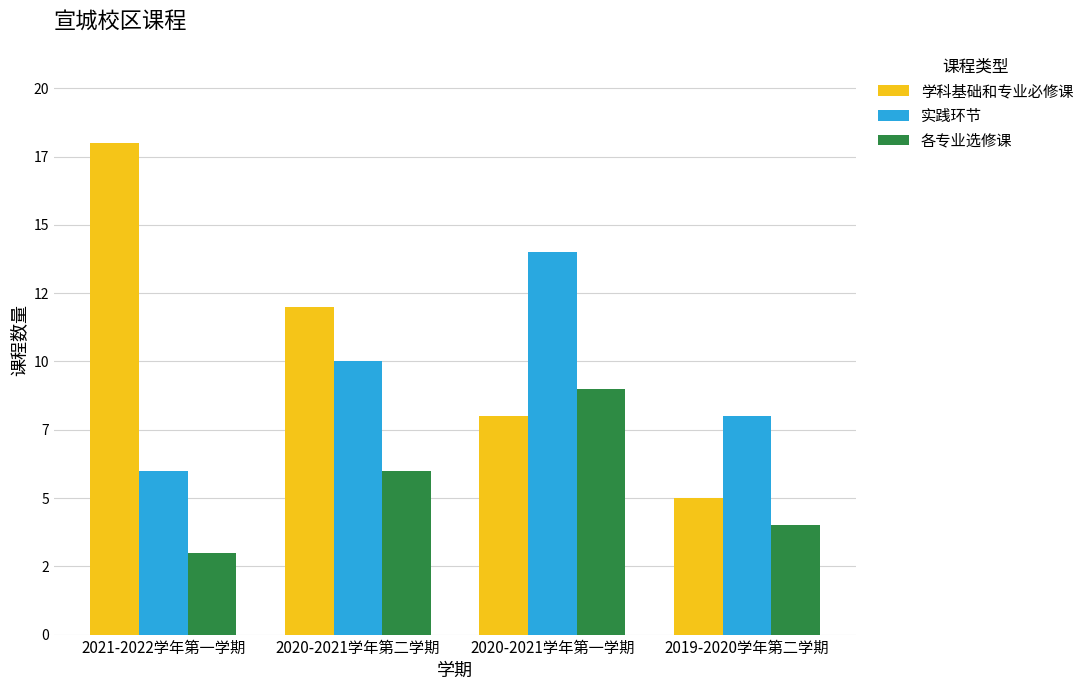

What value does the 各专业选修课 series have at 2021-2022学年第一学期?

3